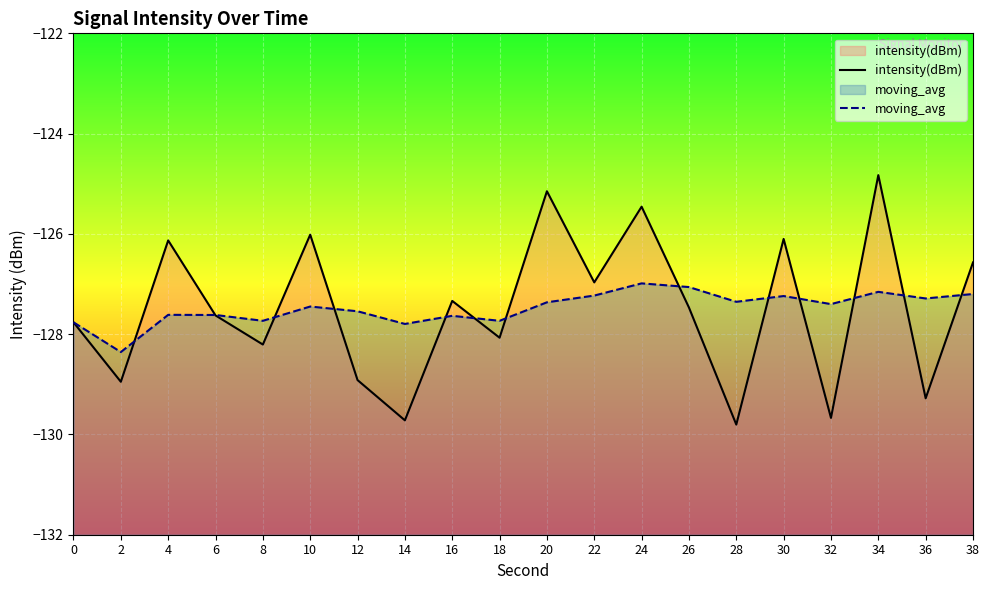

At which label does intensity(dBm) reach its minimum?

28